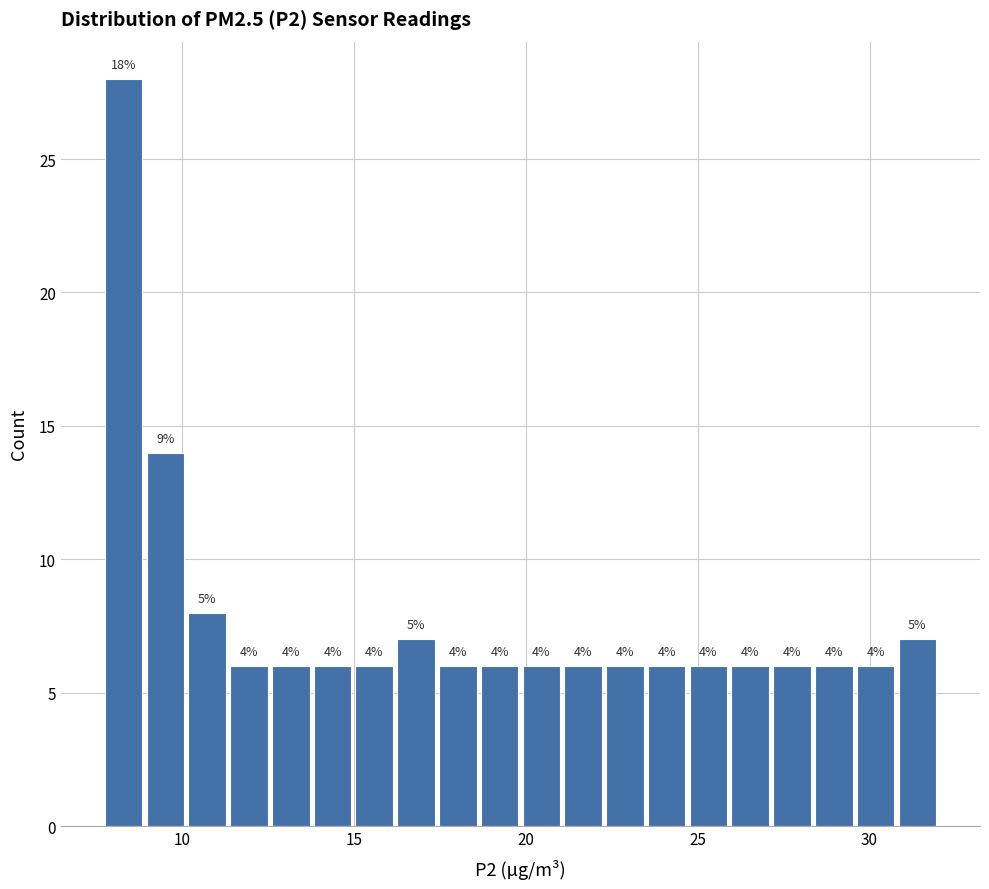

Read against the x-axis, roughly where is the centre of the tallest bar?

8.5